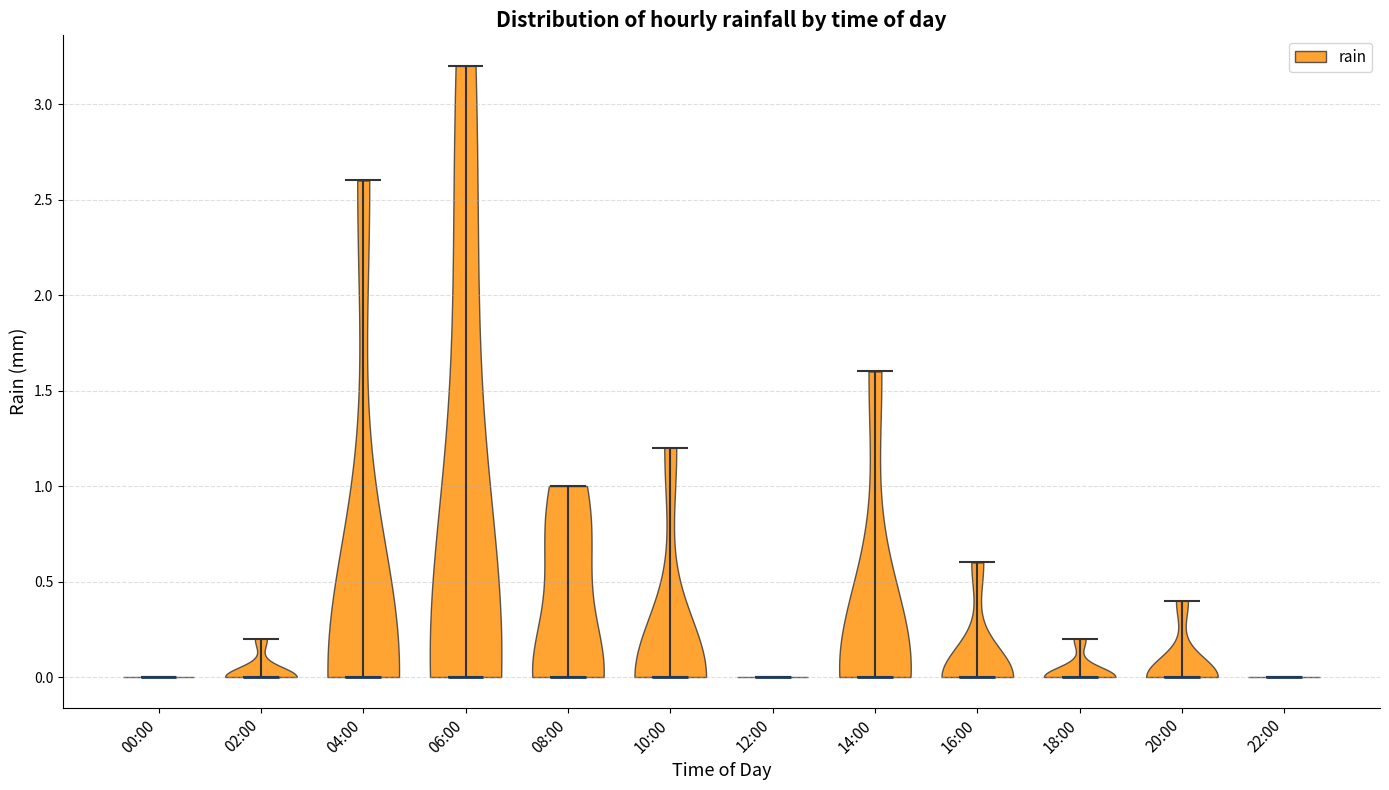

What is the lowest point the violin for 08:00 reaches on the y-axis? The values are not printed on the chart, so give them approximately, as read against the axis.

0.0